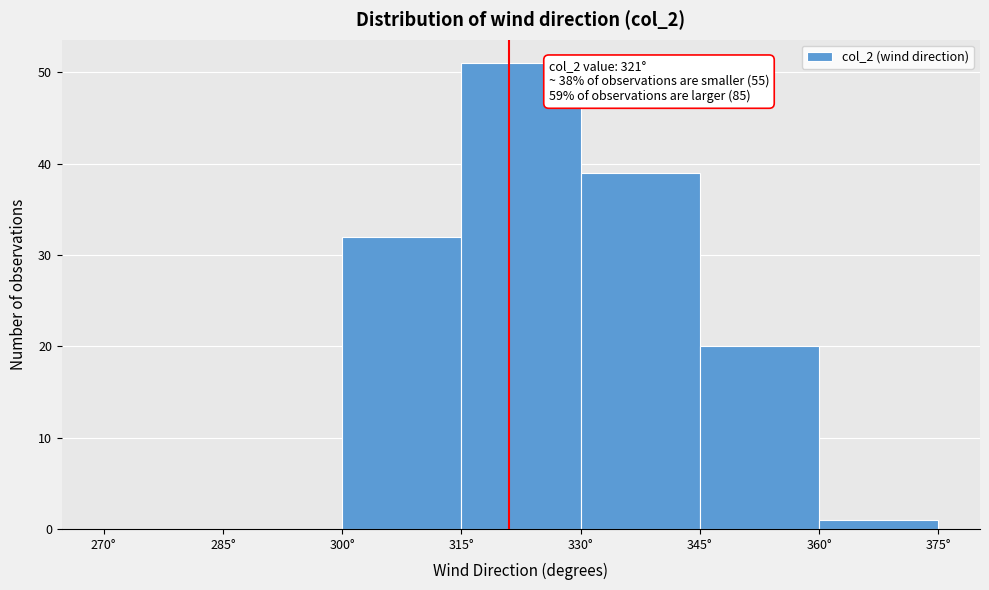

Over which range of the x-axis is the bar tallest?

315 to 330